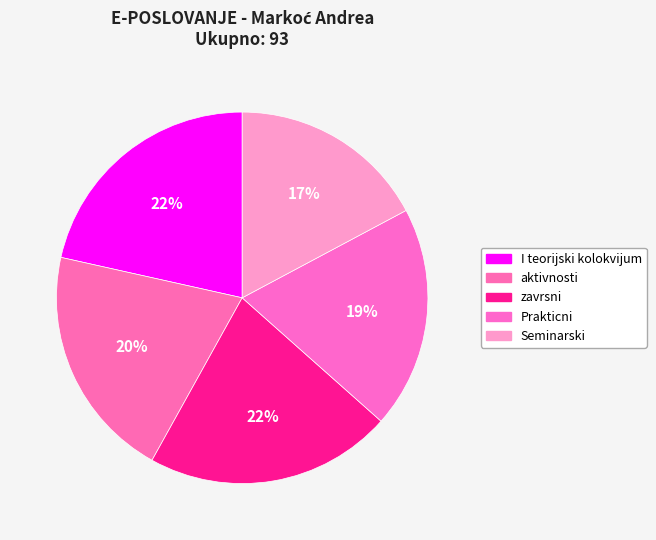

To the nearest percent, what portion does aktivnosti represent?

20%